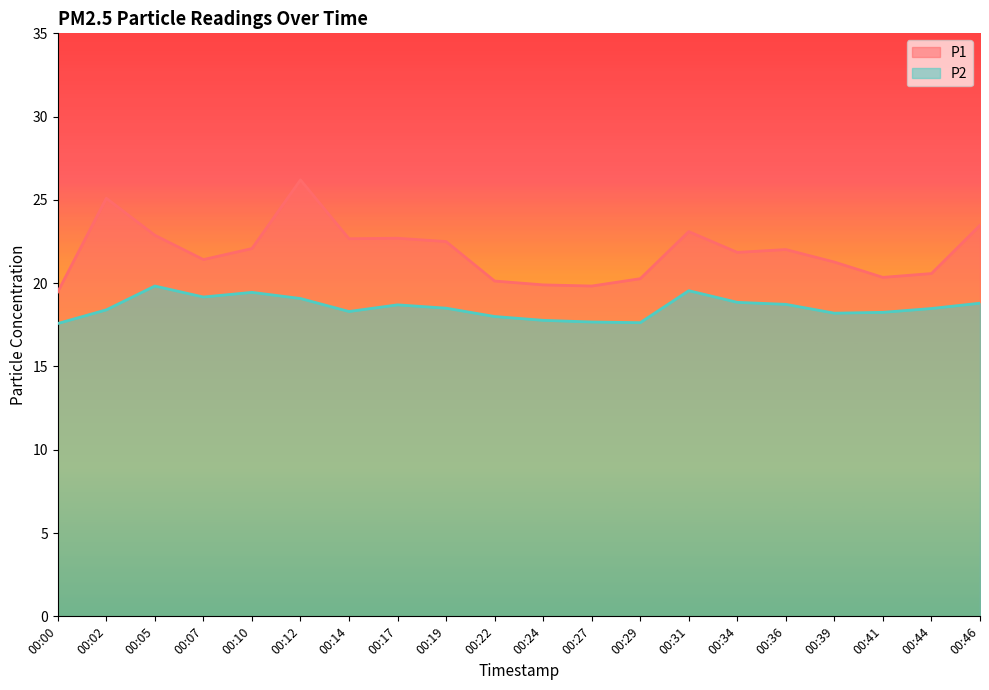

What value does the P2 series have at 00:44?

18.5